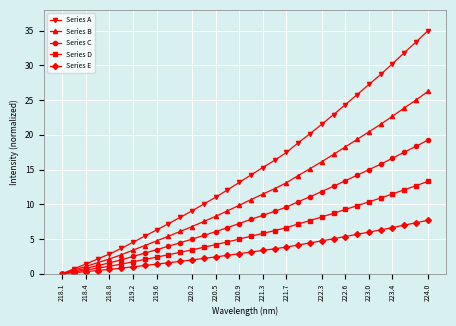

What is the greatest value displayed?

35.0